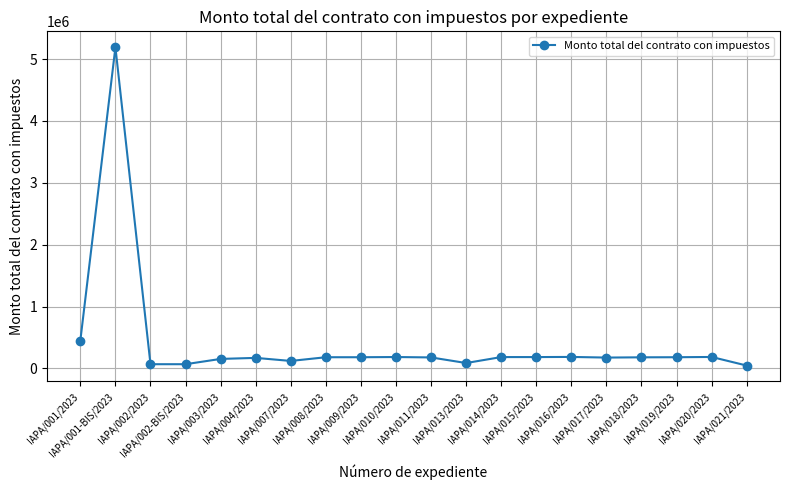

What is the value of the 9th point from the left?

180000.0